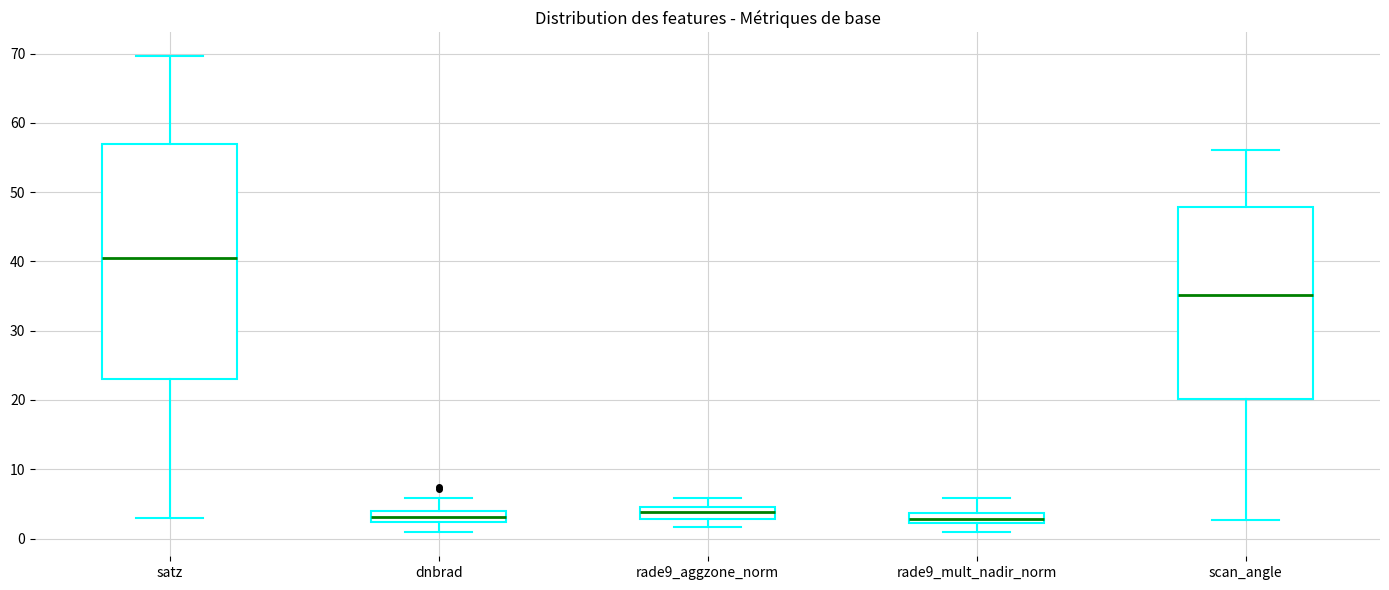

Where does the upper whisker of the box for scan_angle end on the y-axis? The values are not printed on the chart, so give them approximately, as read against the axis.

56